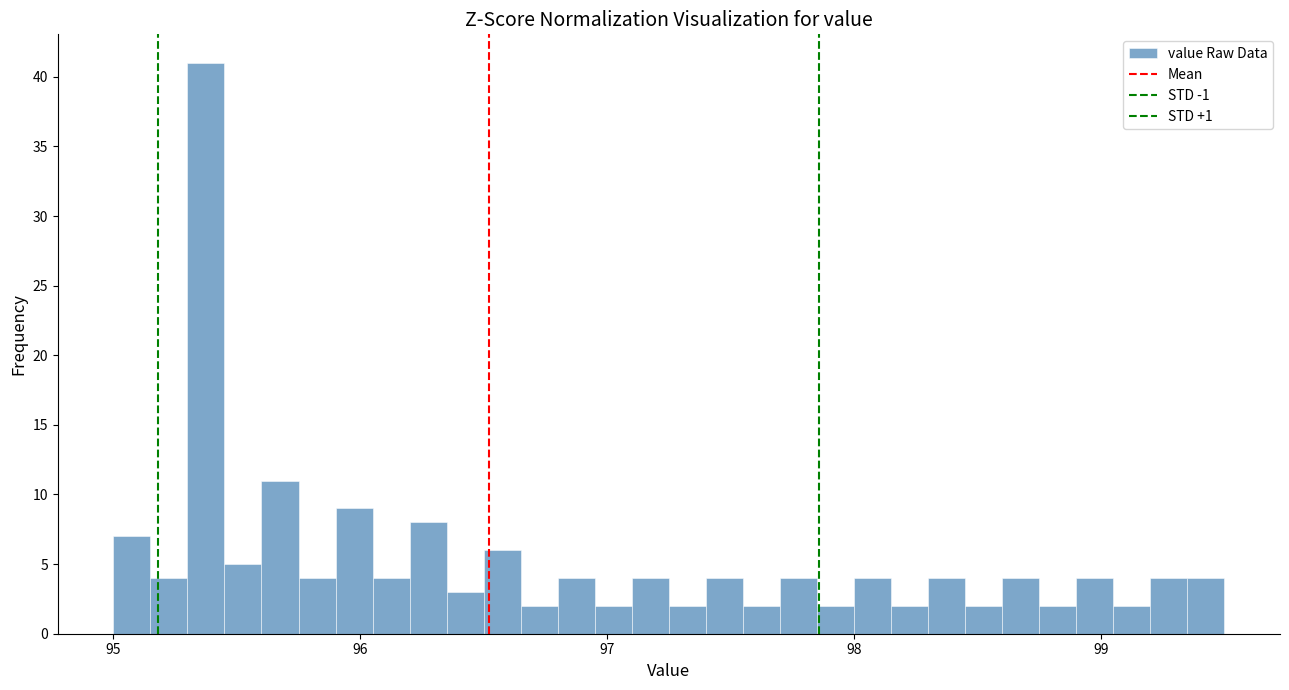

Read against the x-axis, roughly where is the centre of the tallest bar?

95.4